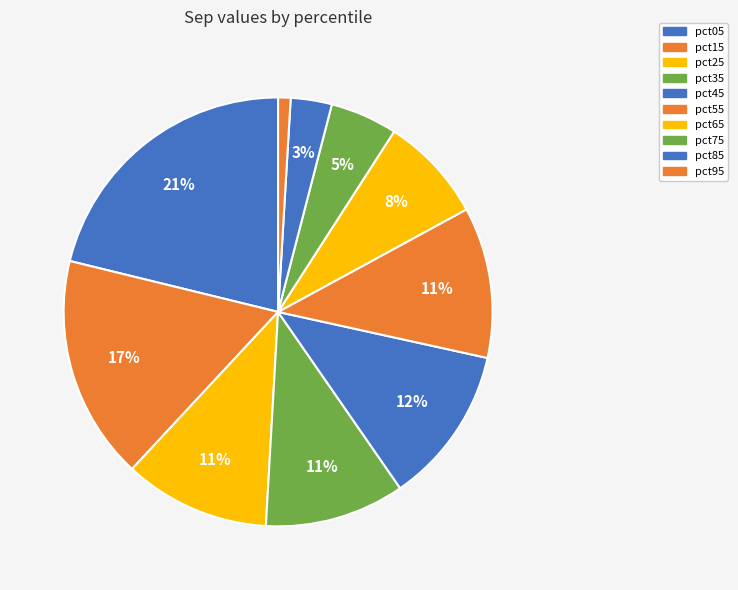

Count the number of slices in the pie.

10